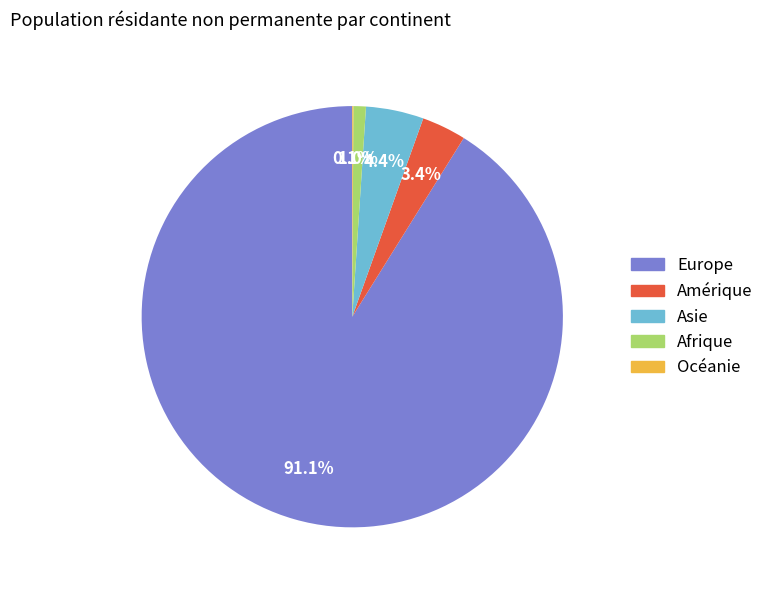

Which category has the biggest portion of the pie?

Europe